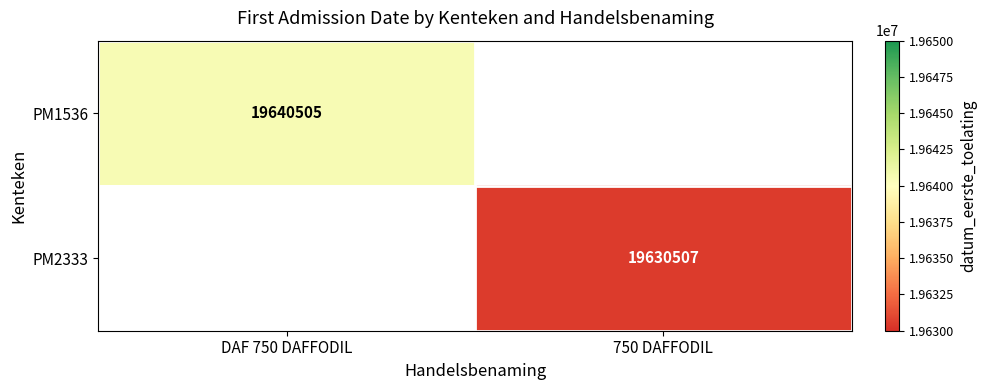

True or false: PM1536 has a value of 27000444 at DAF 750 DAFFODIL.

False